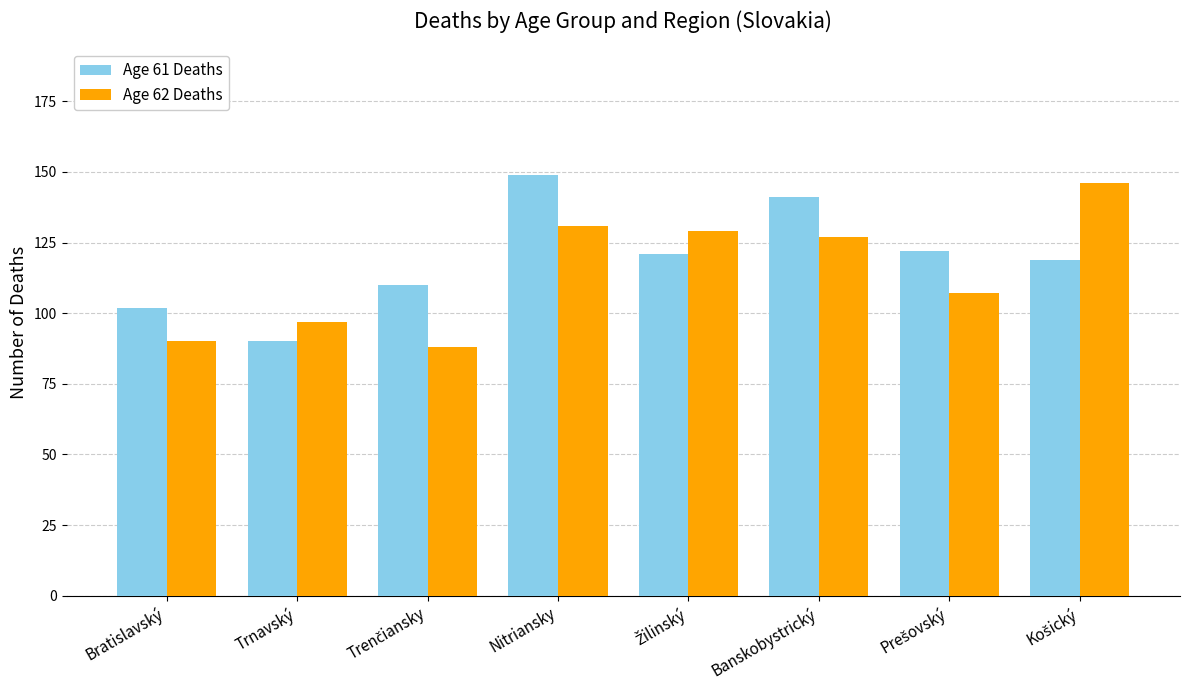

Is it true that Age 61 Deaths equals 64 at Nitriansky?

False